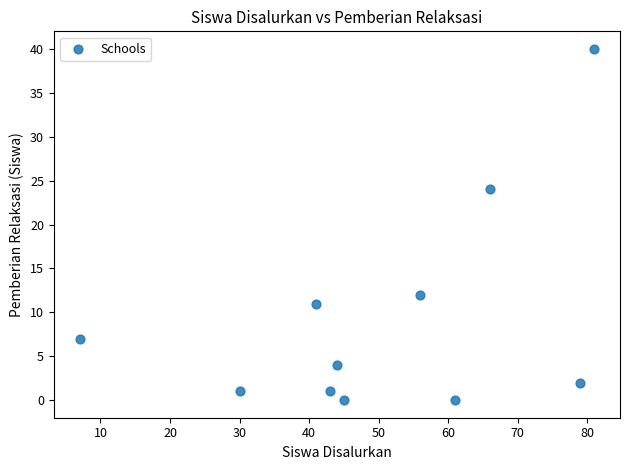

What is the average X value?

50